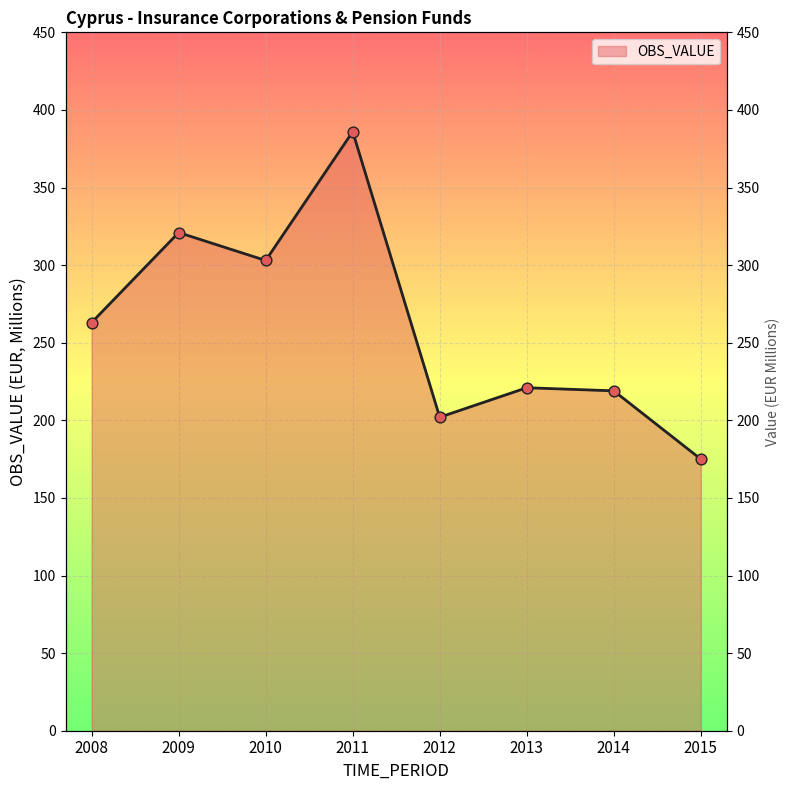

Approximately how many times larger is the value at 2011 compared to 2014?

1.8